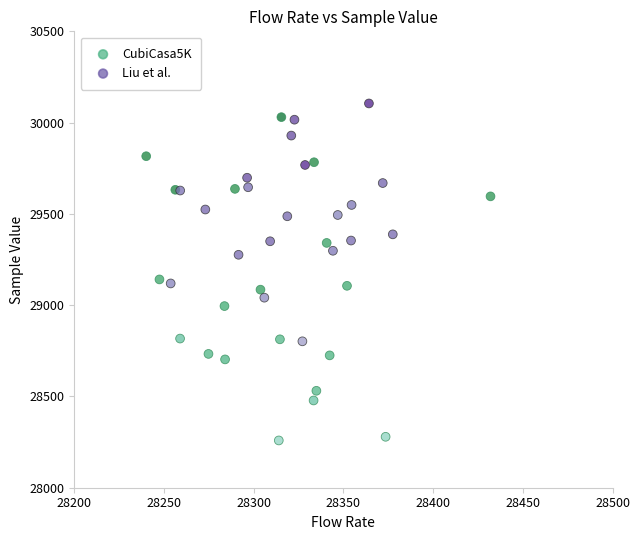

Which series has the largest Y range (max minus min)?

CubiCasa5K